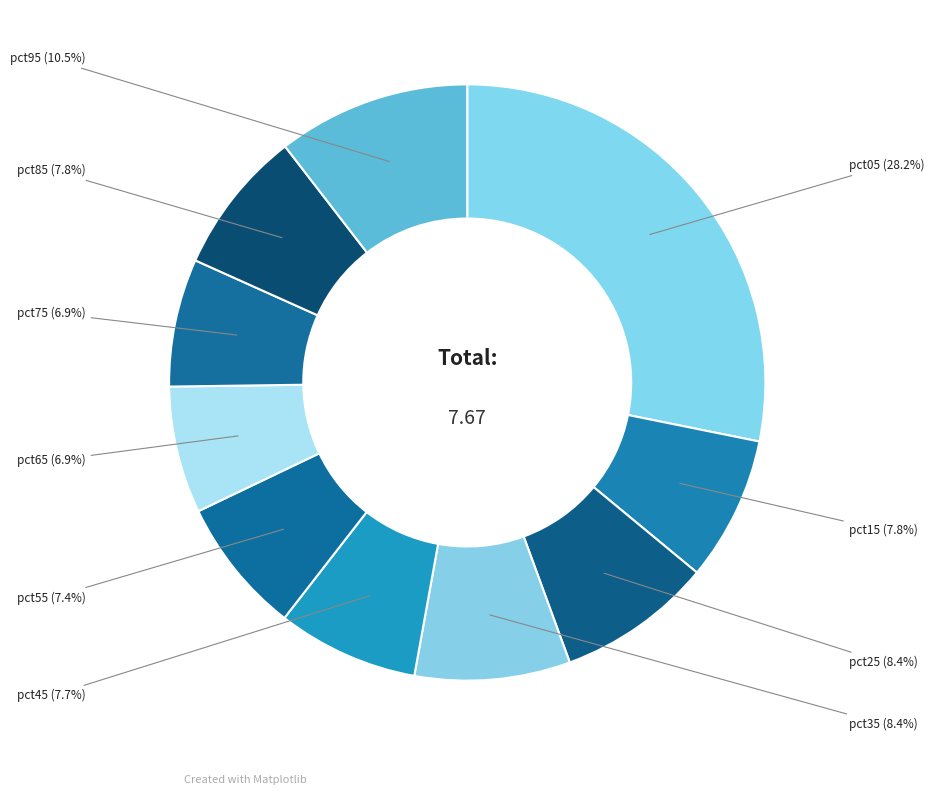

To the nearest percent, what is the combined percentage of pct65 and pct75?

14%